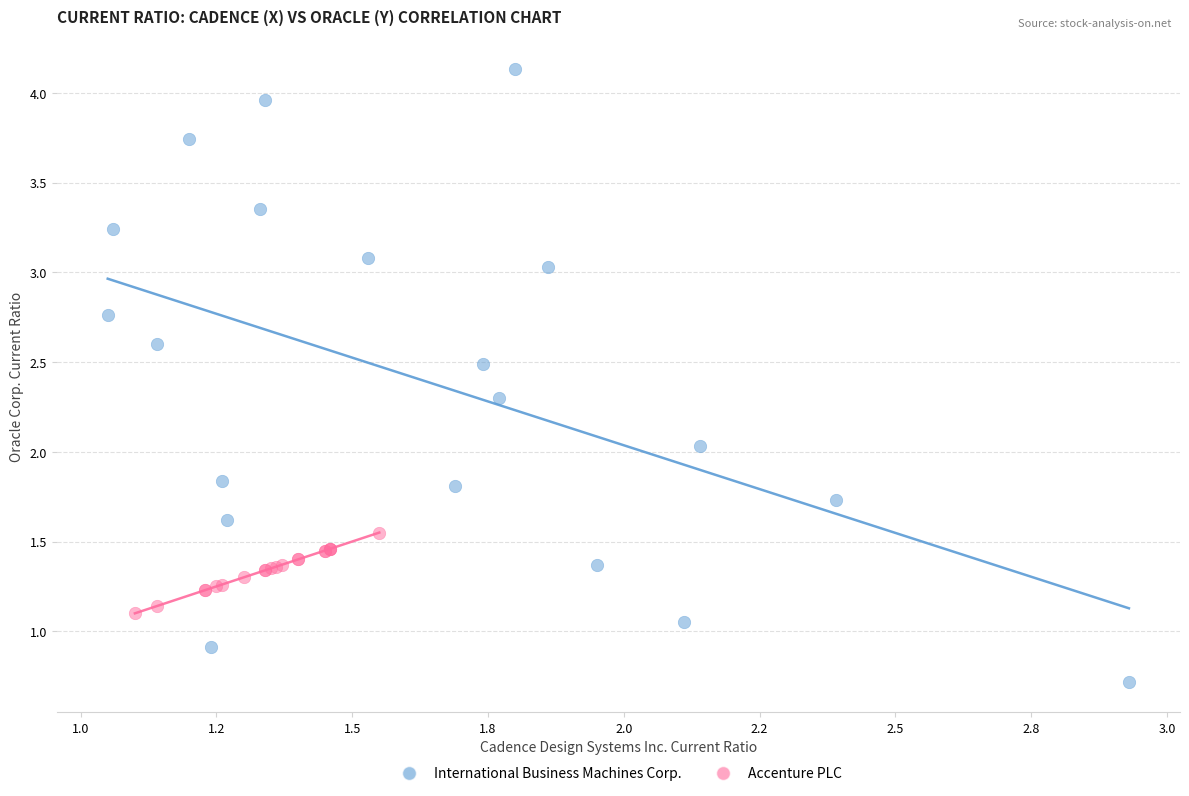

Which series contains the lowest Y value?

International Business Machines Corp.